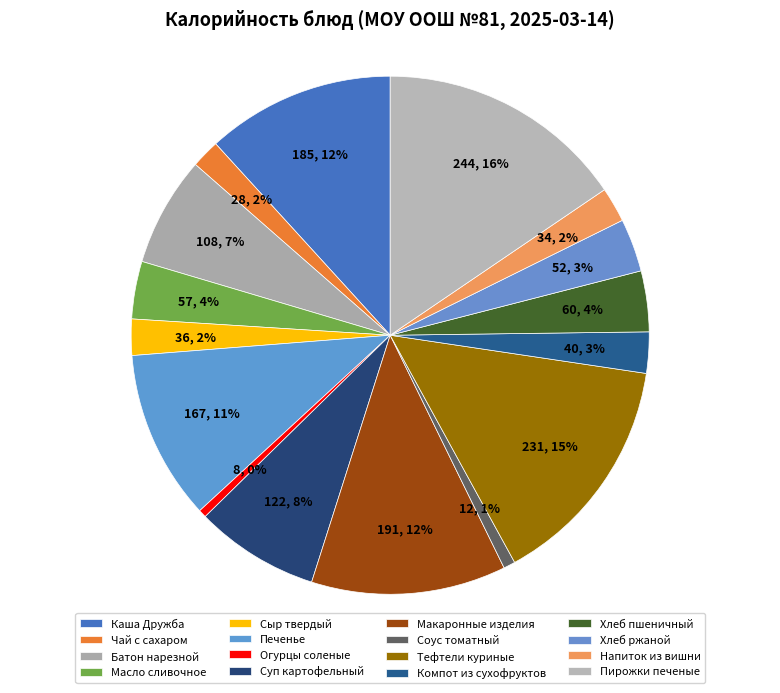

How many segments does this pie chart have?

16